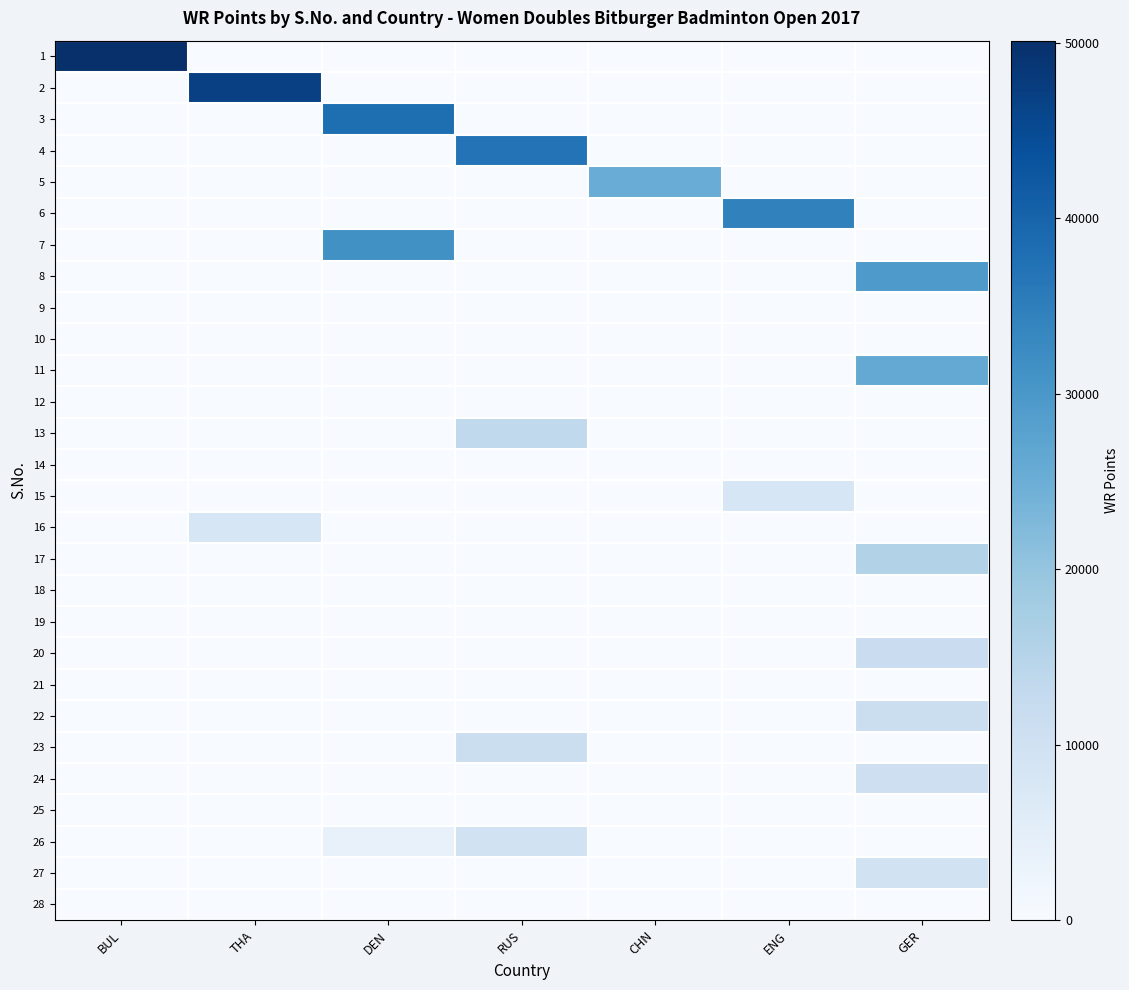

Which series has the largest range (max minus min)?

1